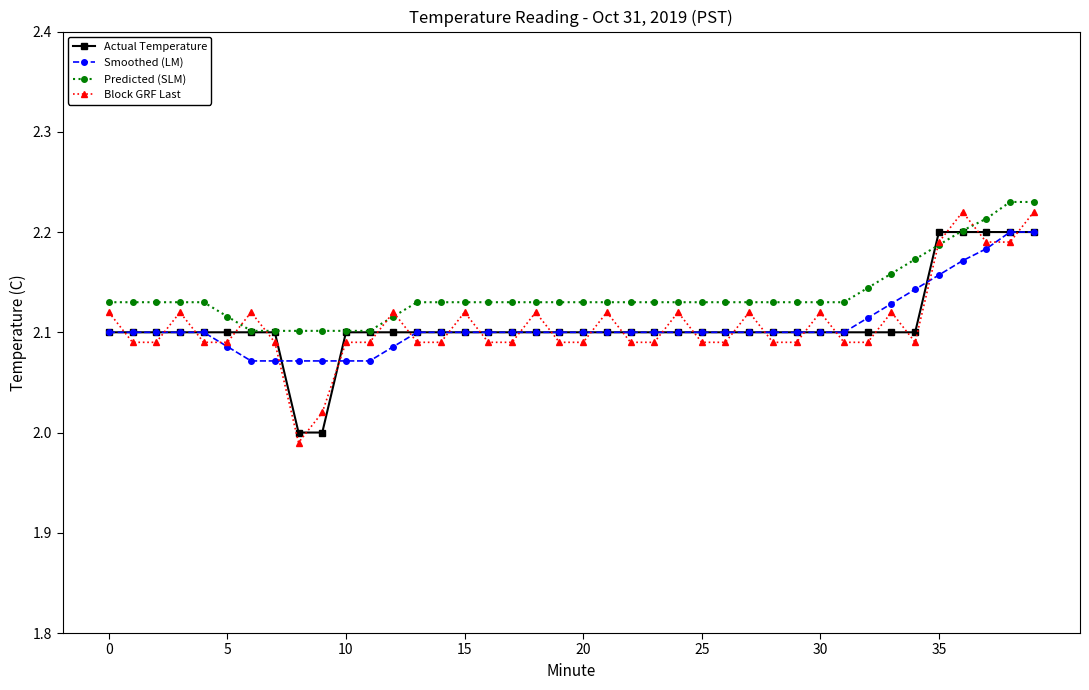

What are all the series names shown in the legend?

Actual Temperature, Smoothed (LM), Predicted (SLM), Block GRF Last